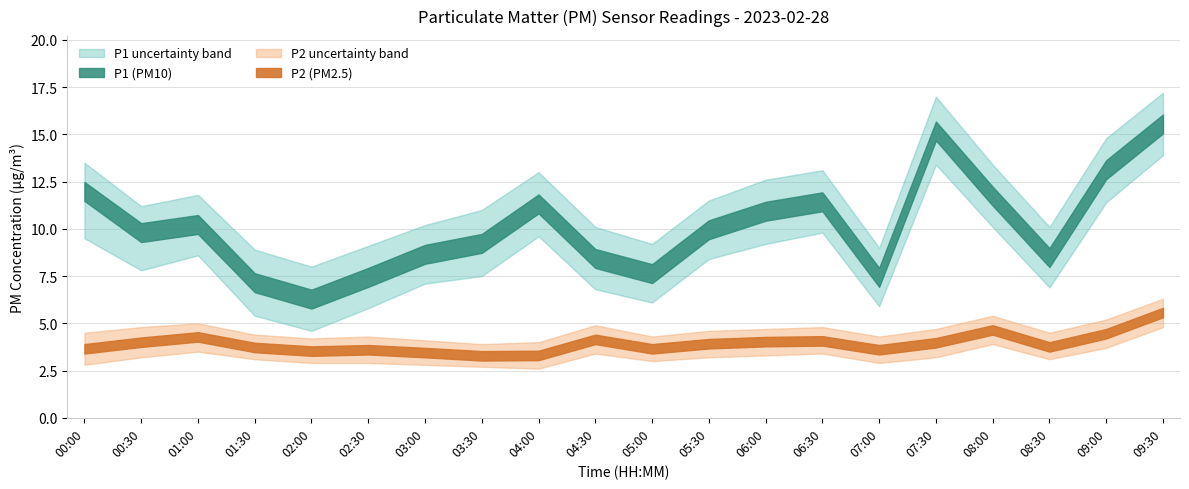

Where does the P1 series first go above 9?

00:00